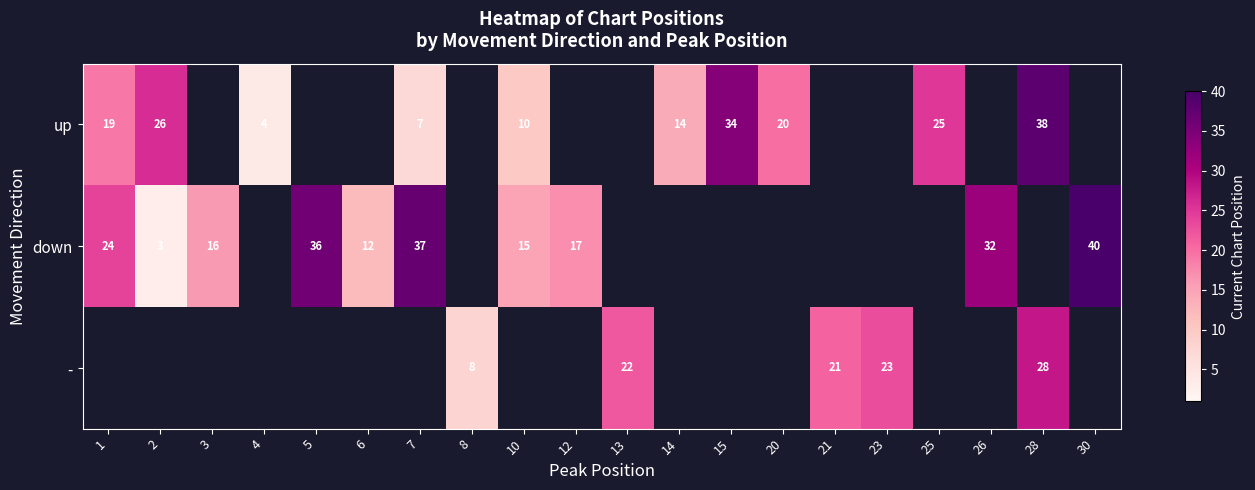

The value of down at 6 is 3. True or false?

False